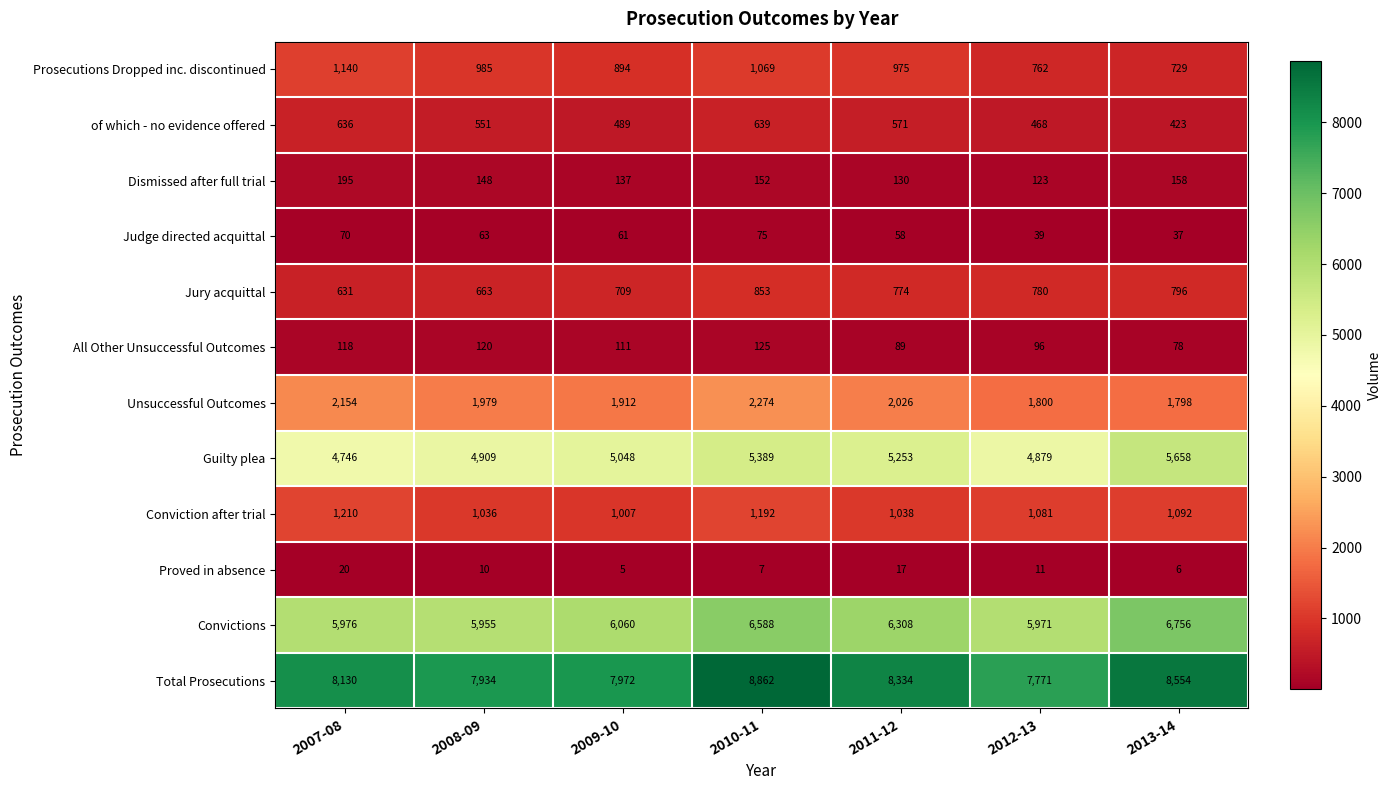

What is the difference between the Jury acquittal values at 2012-13 and 2011-12?

6